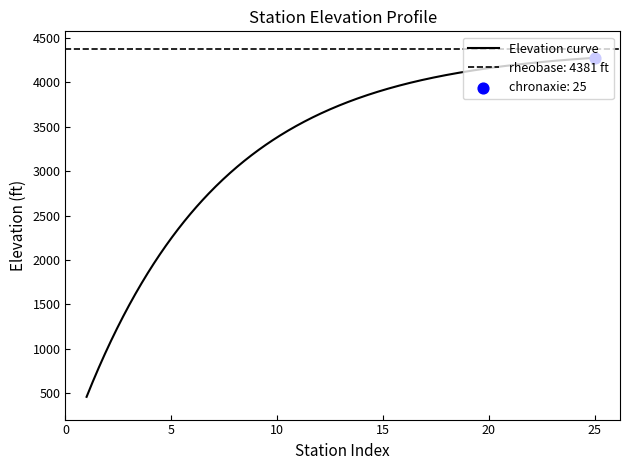

What is the lowest value of the Elevation curve series?

456.4